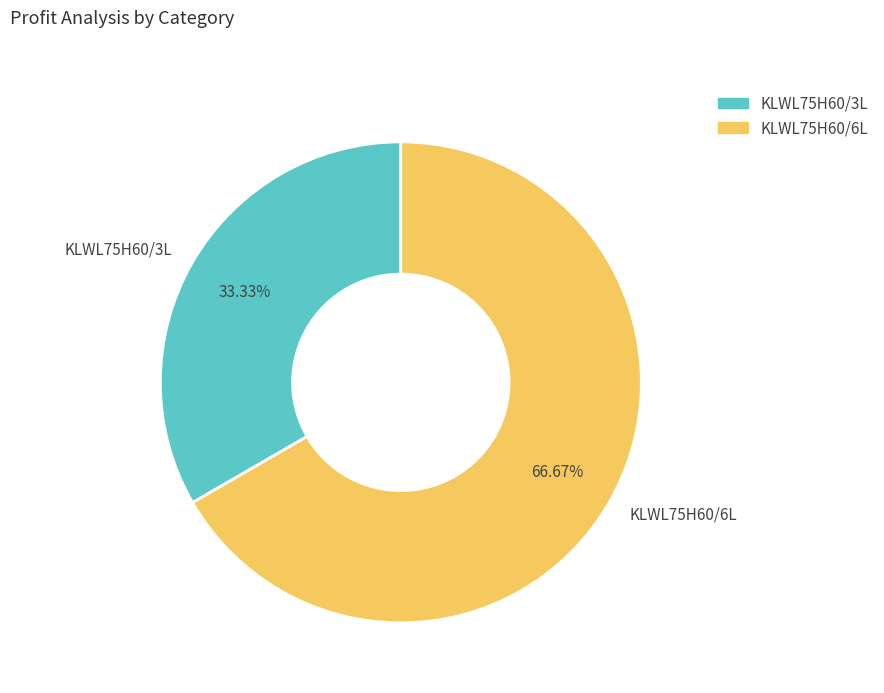

Does any single category account for the majority?

Yes